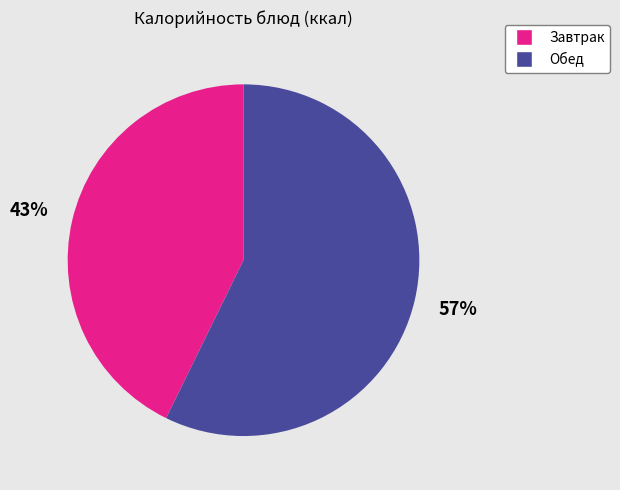

To the nearest percent, what is the average slice percentage?

50%